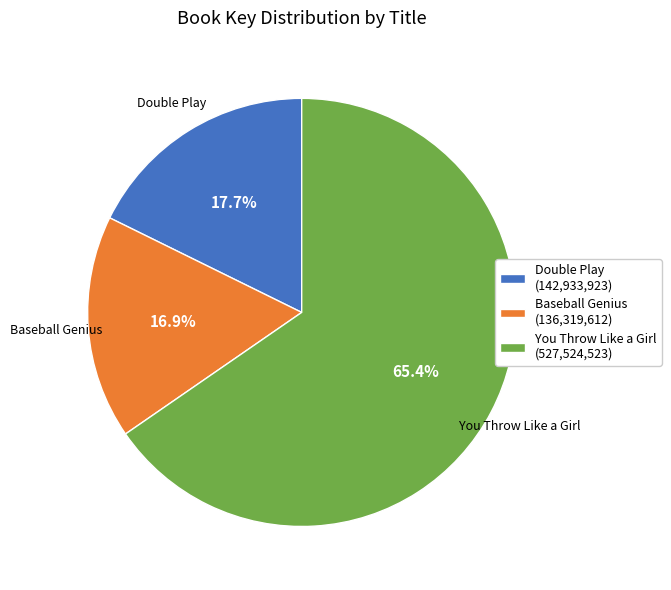

Which has a higher value, Double Play or You Throw Like a Girl?

You Throw Like a Girl